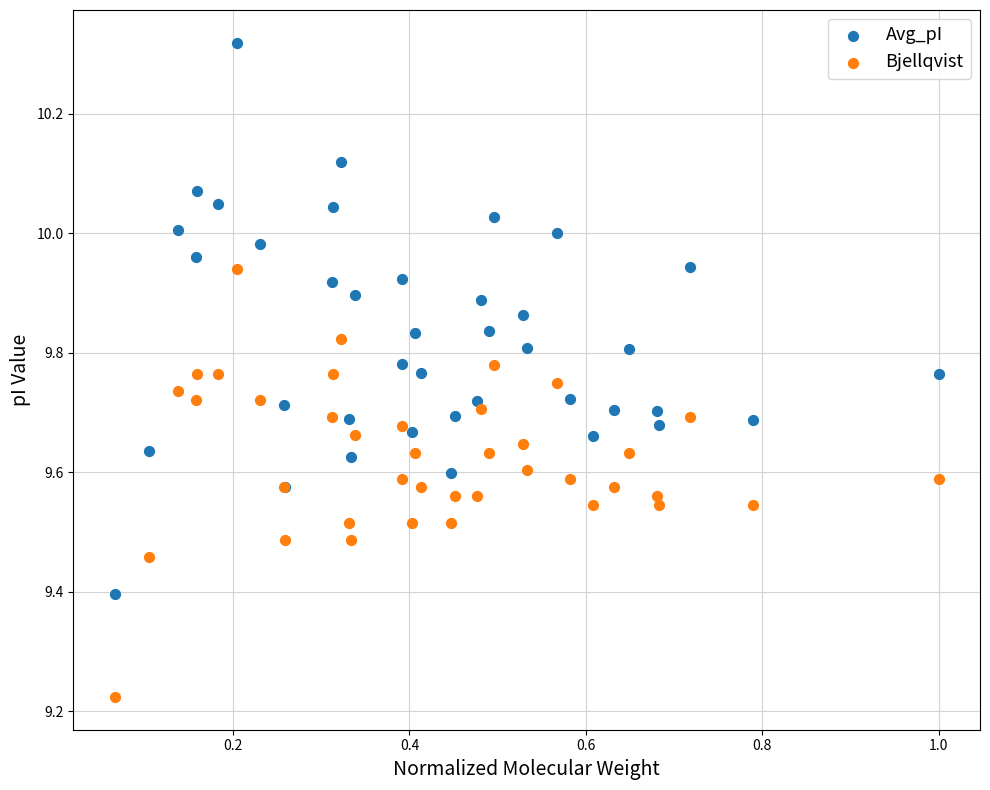

Which series reaches the minimum Y coordinate?

Bjellqvist